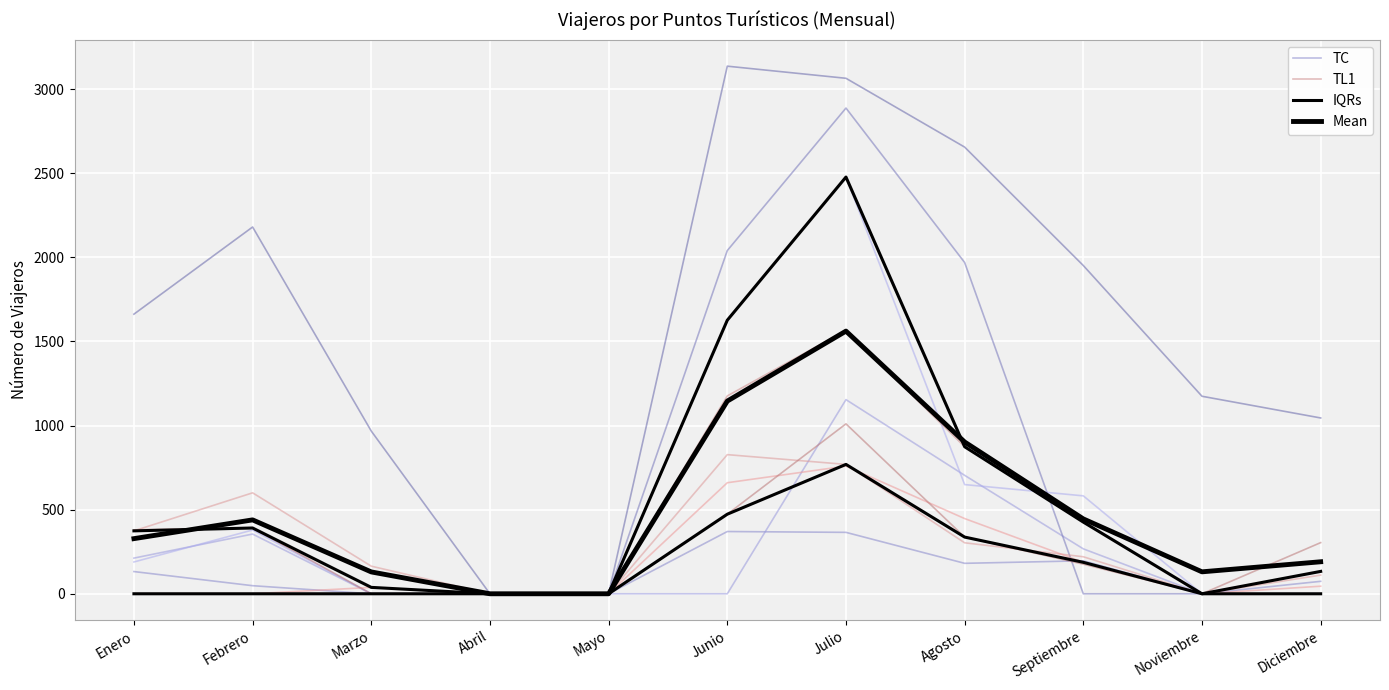

Rank the series by their maximum value, from highest to lowest.

TL1, Mean, IQRs, TC